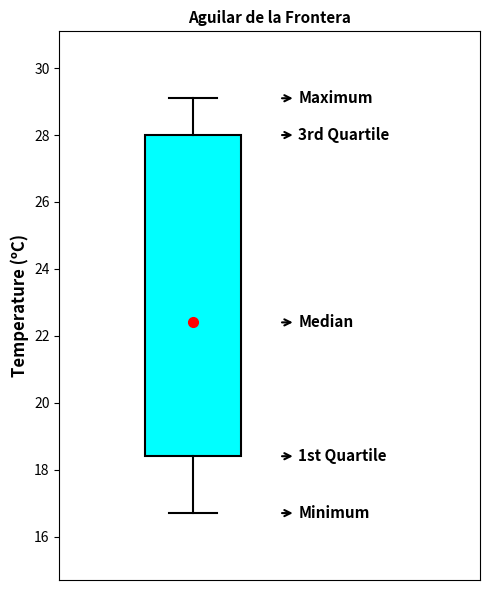

Read this box plot against the y-axis: the position of the median line, the range covered by the box, and the ends of both whiskers. The values are not printed on the chart, so give them approximately, as read against the axis.

median 22.4, box 18.4 to 28.0, whiskers 16.8 to 29.2